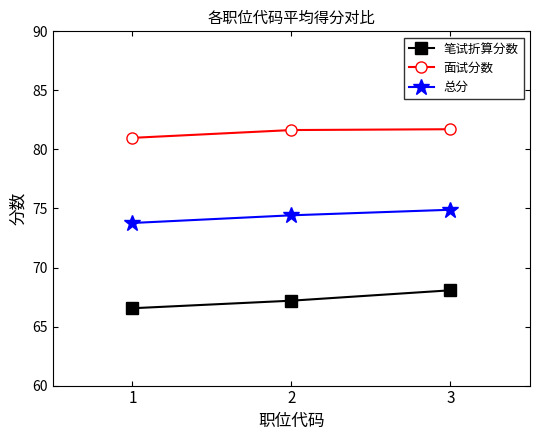

What is the sum of the 笔试折算分数 values at 2 and 3?

135.3